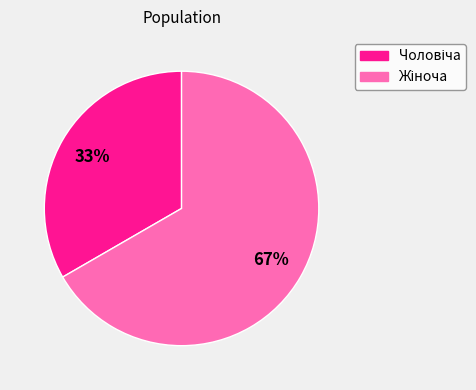

To the nearest percent, what is the average slice percentage?

50%